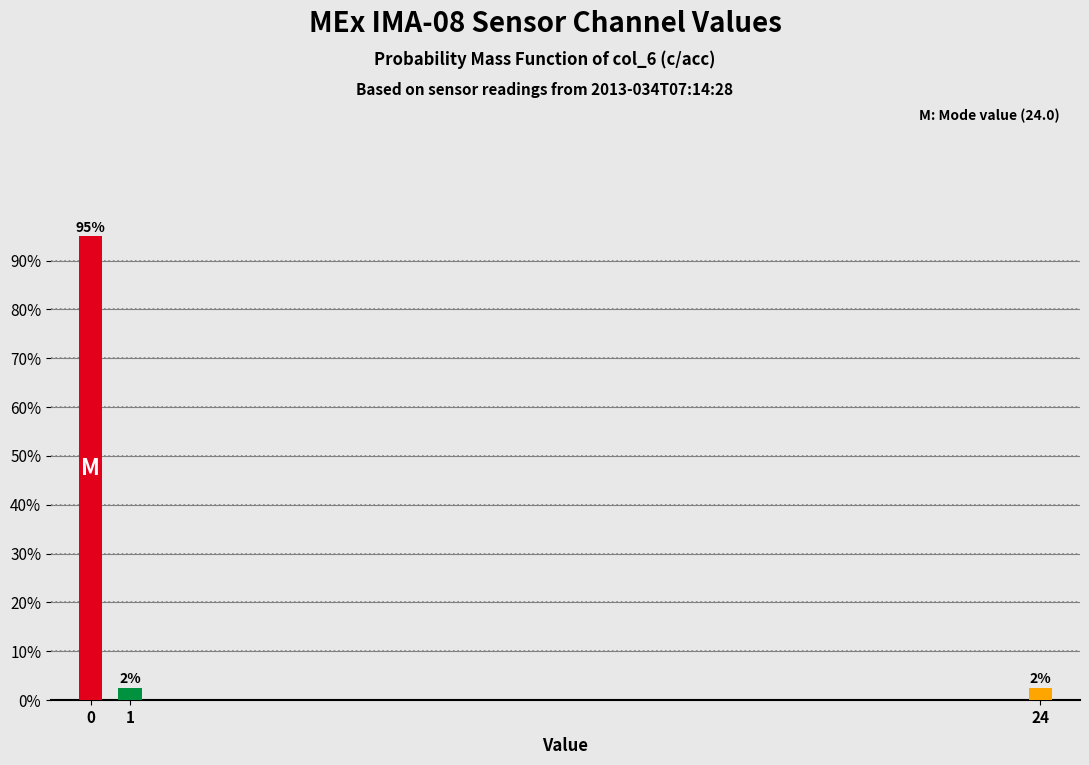

How many bars are there in total?

3